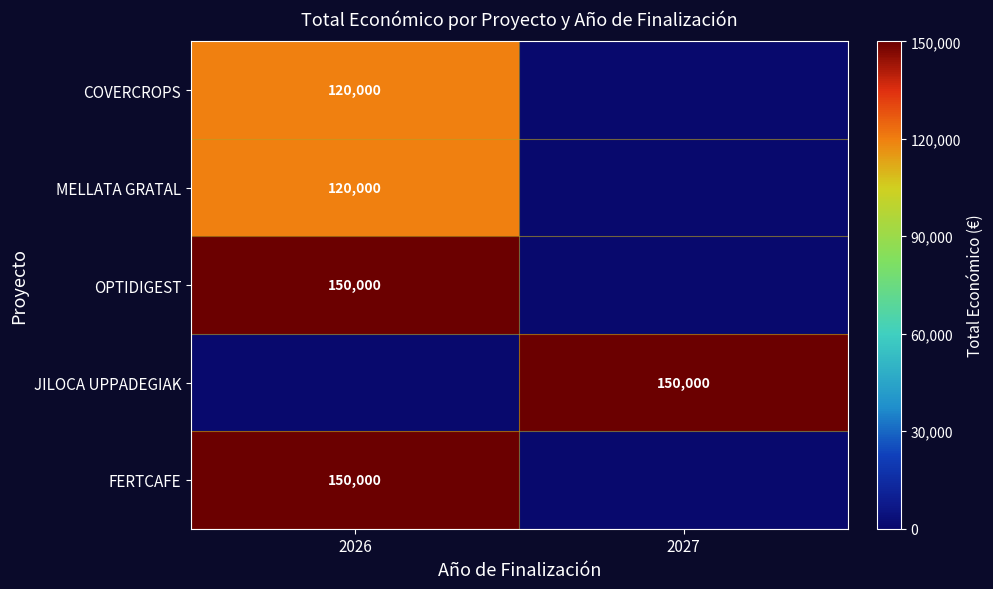

True or false: MELLATA GRATAL has a value of 120000 at 2026.

True